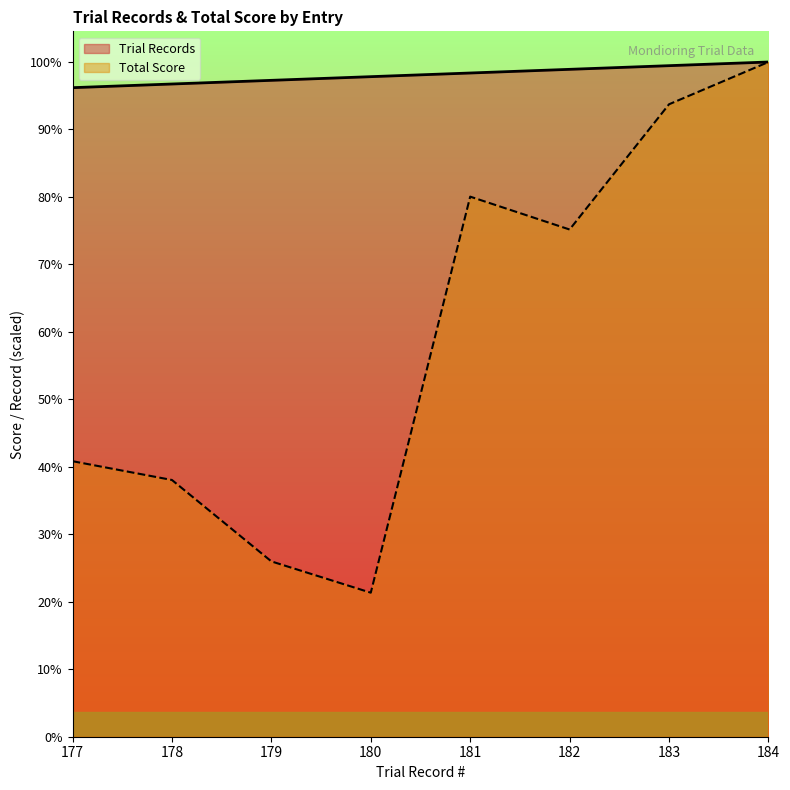

At which label is Trial Records closest to 215?

180